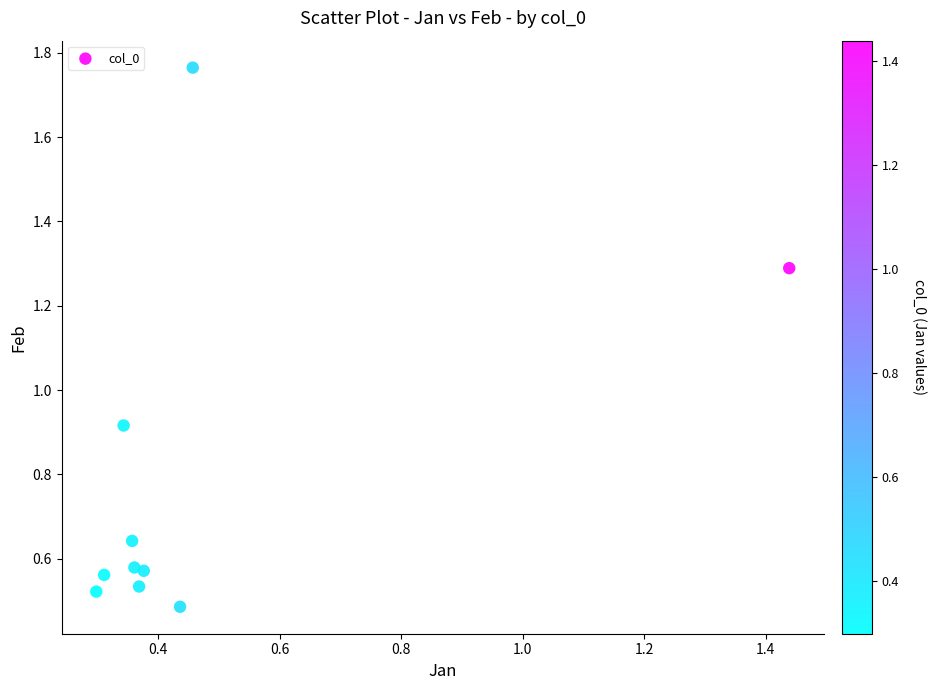

What is the range of Y values (max minus min)?

1.3